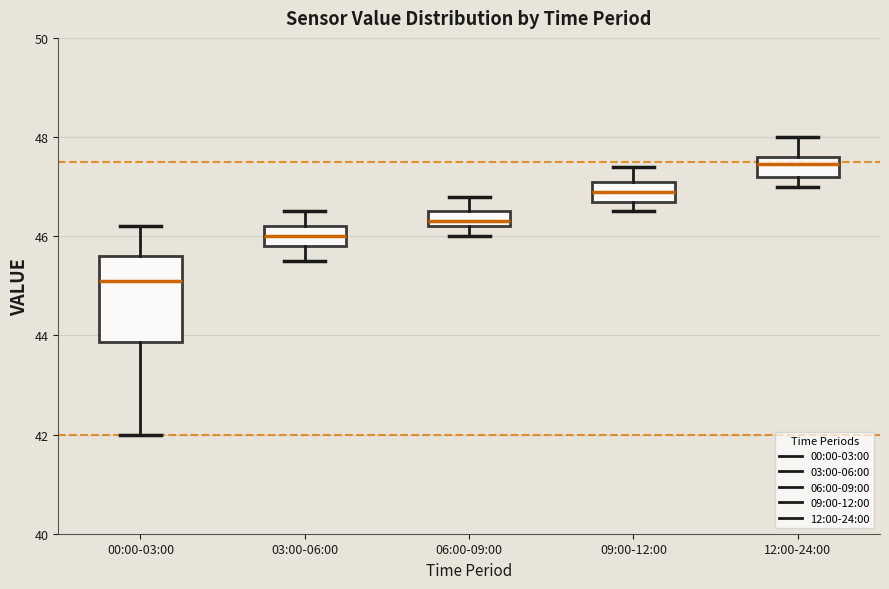

Which box's median line is the highest?

12:00-24:00